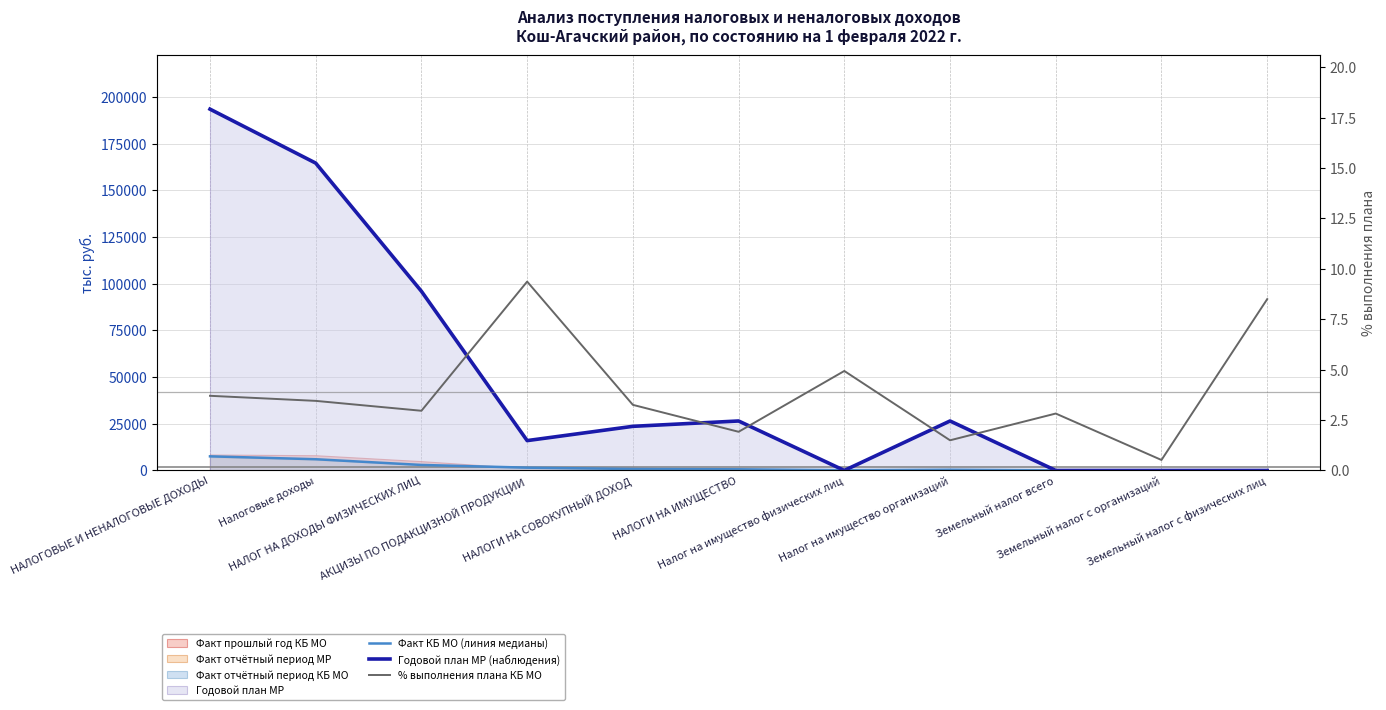

Between НАЛОГ НА ДОХОДЫ ФИЗИЧЕСКИХ ЛИЦ and Налог на имущество физических лиц, which series saw the biggest shift?

Годовой план МР (наблюдения)